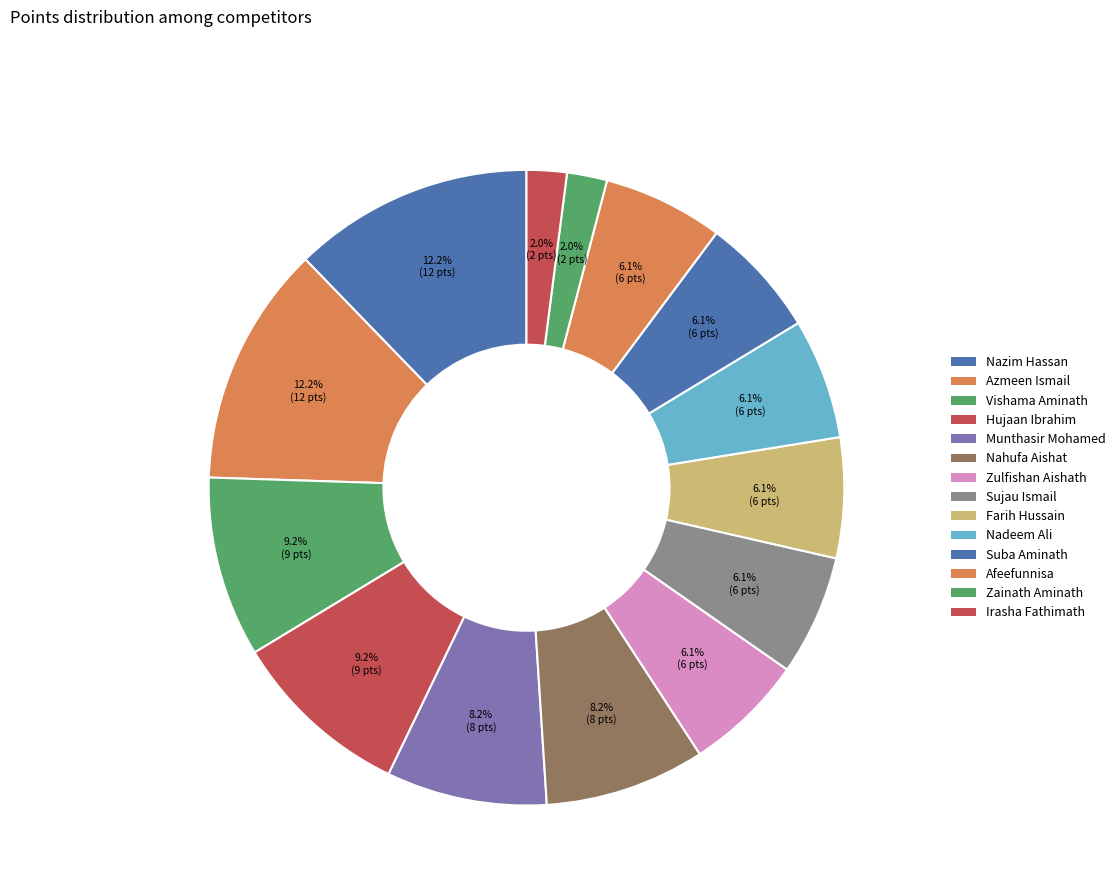

How many segments does this pie chart have?

14